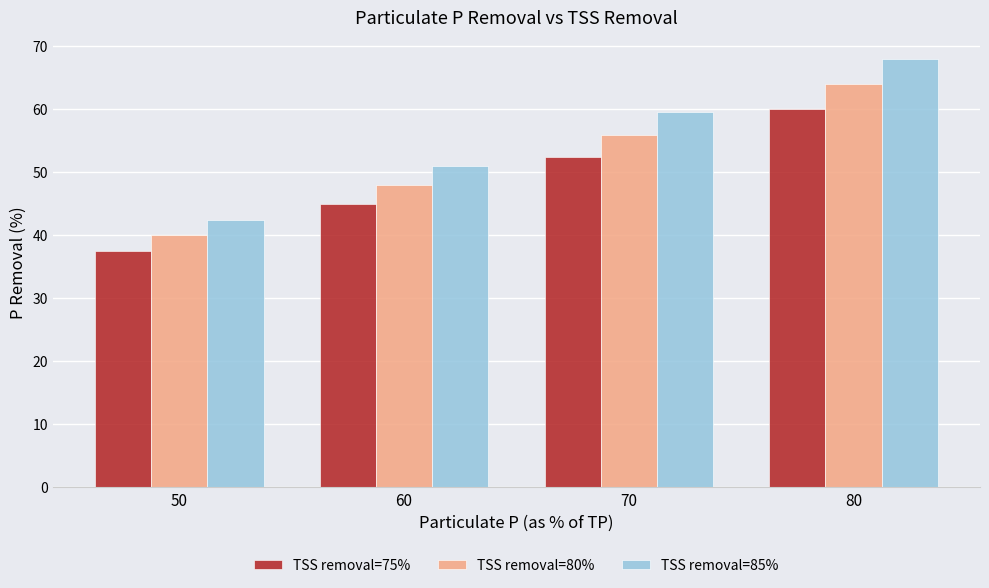

Which series has the largest range (max minus min)?

TSS removal=85%